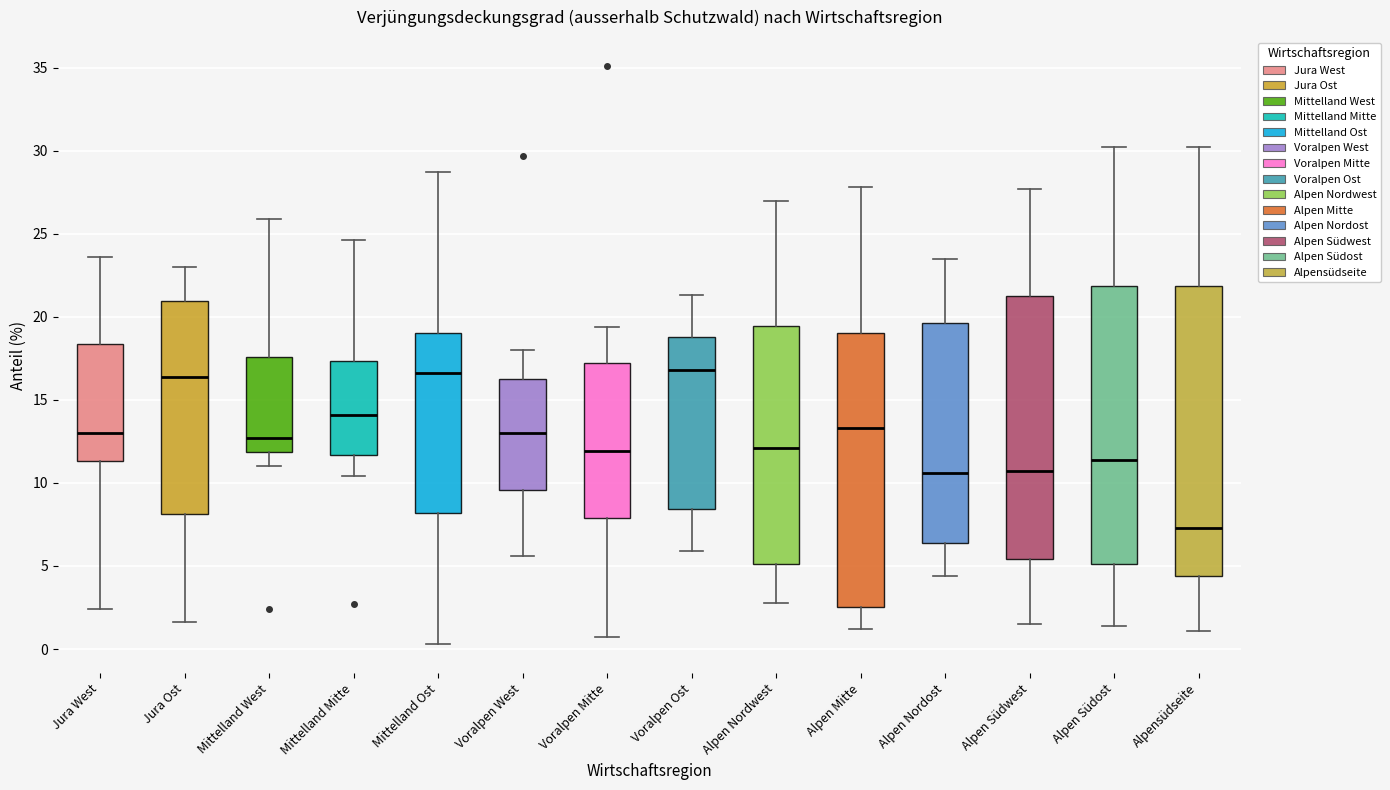

Which box is the tallest, from its lower edge to its upper edge?

Alpensüdseite